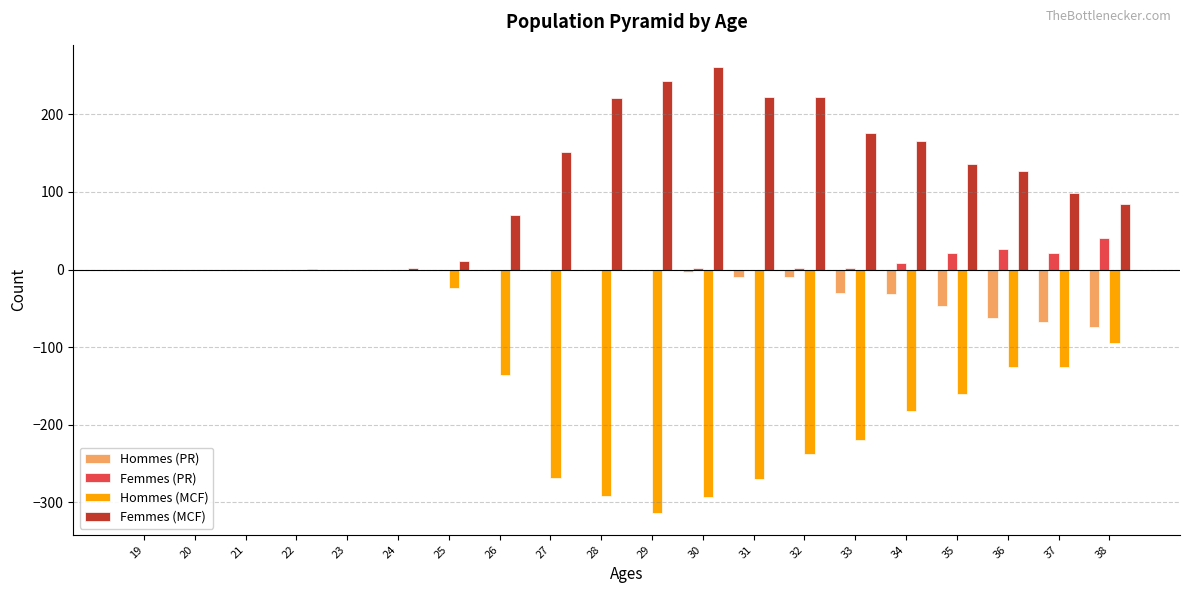

Are the bars grouped side by side (vs. stacked)?

Yes